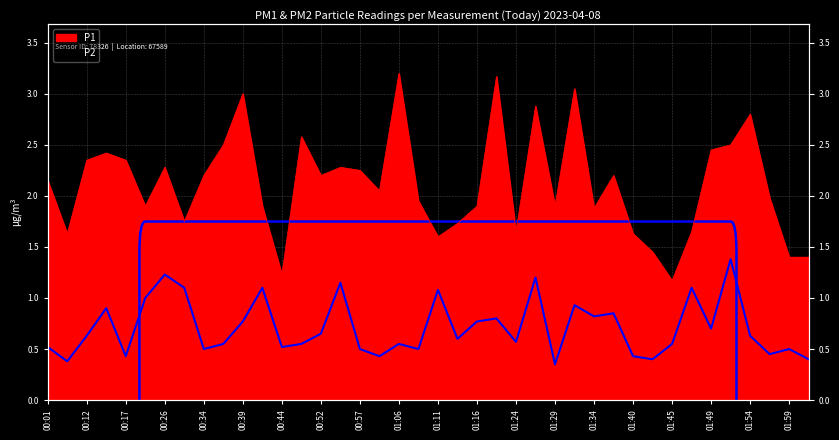

Reading right to left, transcribe all the data shown in this chart.

P1: 02:02=1.4	01:59=1.4	01:57=2.0	01:54=2.8	01:52=2.5	01:49=2.5	01:47=1.6	01:45=1.2	01:42=1.4	01:40=1.6	01:37=2.2	01:34=1.9	01:32=3.0	01:29=1.9	01:27=2.9	01:24=1.6	01:19=3.2	01:16=1.9	01:14=1.7	01:11=1.6	01:09=1.9	01:06=3.2	01:03=2.0	00:57=2.2	00:55=2.3	00:52=2.2	00:46=2.6	00:44=1.2	00:41=1.9	00:39=3.0	00:36=2.5	00:34=2.2	00:32=1.8	00:26=2.3	00:23=1.9	00:17=2.4	00:15=2.4	00:12=2.4	00:03=1.6	00:01=2.1
P2: 02:02=0.4	01:59=0.5	01:57=0.5	01:54=0.6	01:52=1.4	01:49=0.7	01:47=1.1	01:45=0.6	01:42=0.4	01:40=0.4	01:37=0.8	01:34=0.8	01:32=0.9	01:29=0.3	01:27=1.2	01:24=0.6	01:19=0.8	01:16=0.8	01:14=0.6	01:11=1.1	01:09=0.5	01:06=0.6	01:03=0.4	00:57=0.5	00:55=1.1	00:52=0.7	00:46=0.6	00:44=0.5	00:41=1.1	00:39=0.8	00:36=0.6	00:34=0.5	00:32=1.1	00:26=1.2	00:23=1.0	00:17=0.4	00:15=0.9	00:12=0.6	00:03=0.4	00:01=0.5